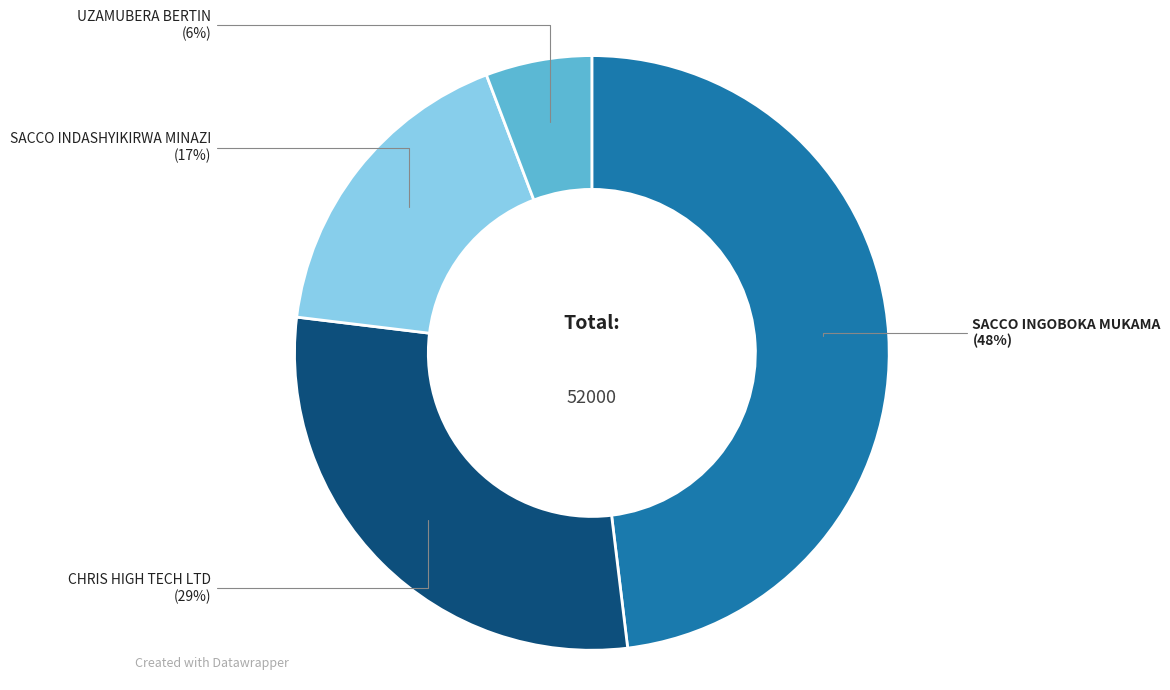

How many slices are in this pie chart?

4